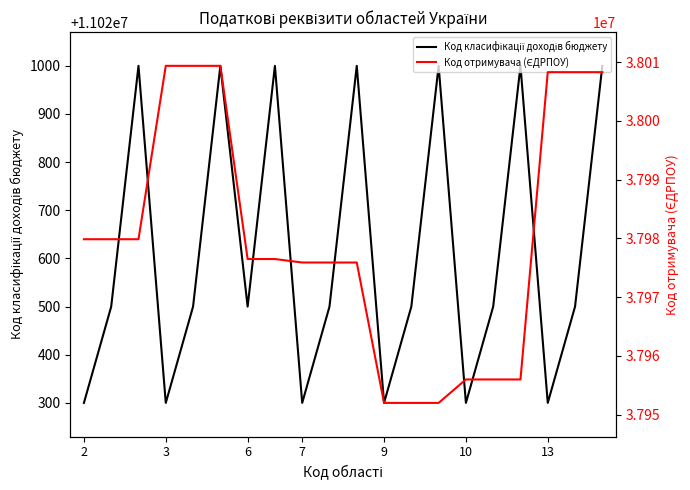

What is the label of the 17th point from the right?

7